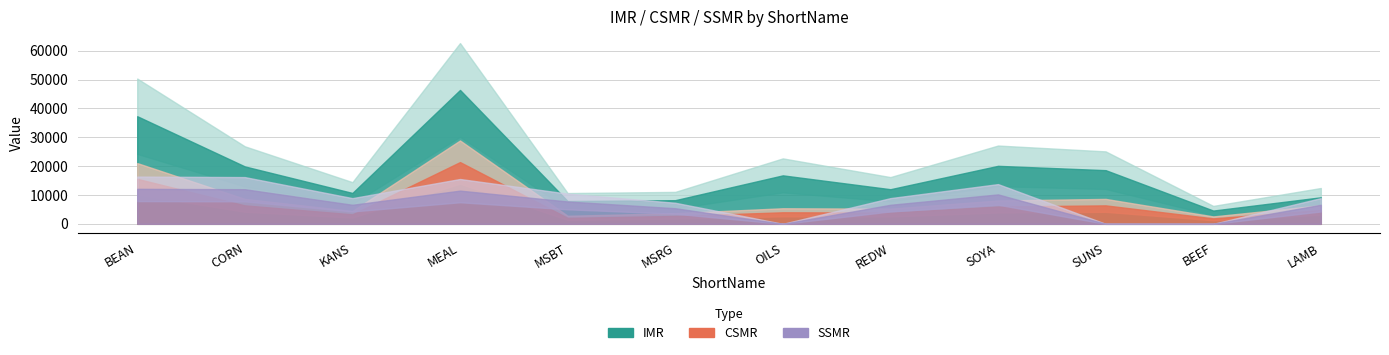

Reading right to left, extract all data points from this chart.

IMR: LAMB=9196	BEEF=4600	SUNS=18600	SOYA=20100	REDW=12000	OILS=16800	MSRG=8200	MSBT=7900	MEAL=46400	KANS=10700	CORN=19900	BEAN=37300
CSMR: LAMB=4770	BEEF=1900	SUNS=6400	SOYA=6000	REDW=3900	OILS=4000	MSRG=2742	MSBT=2070	MEAL=21400	KANS=3300	CORN=6400	BEAN=15600
SSMR: LAMB=6600	BEEF=0	SUNS=0	SOYA=10200	REDW=6600	OILS=0	MSRG=5409	MSBT=7749	MEAL=11510	KANS=6600	CORN=12000	BEAN=12130